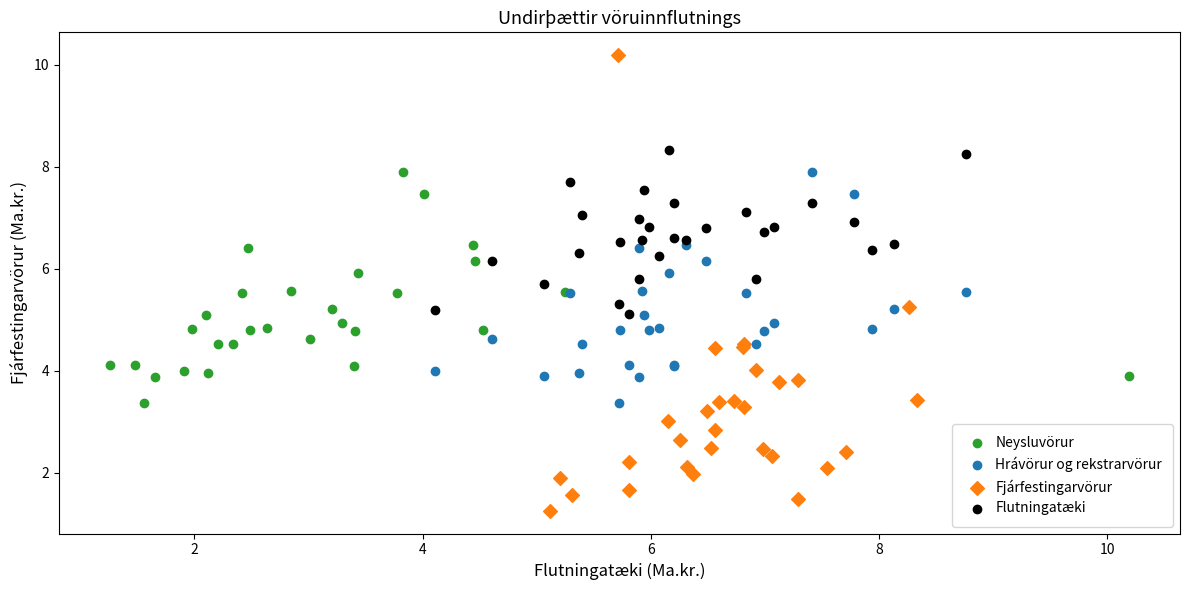

Which series reaches the maximum Y coordinate?

Fjárfestingarvörur